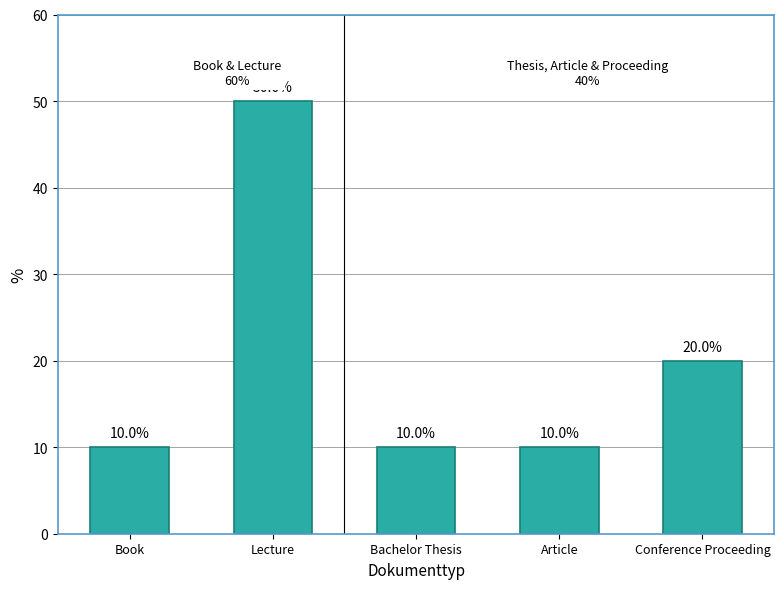

Does the chart contain stacked bars?

No